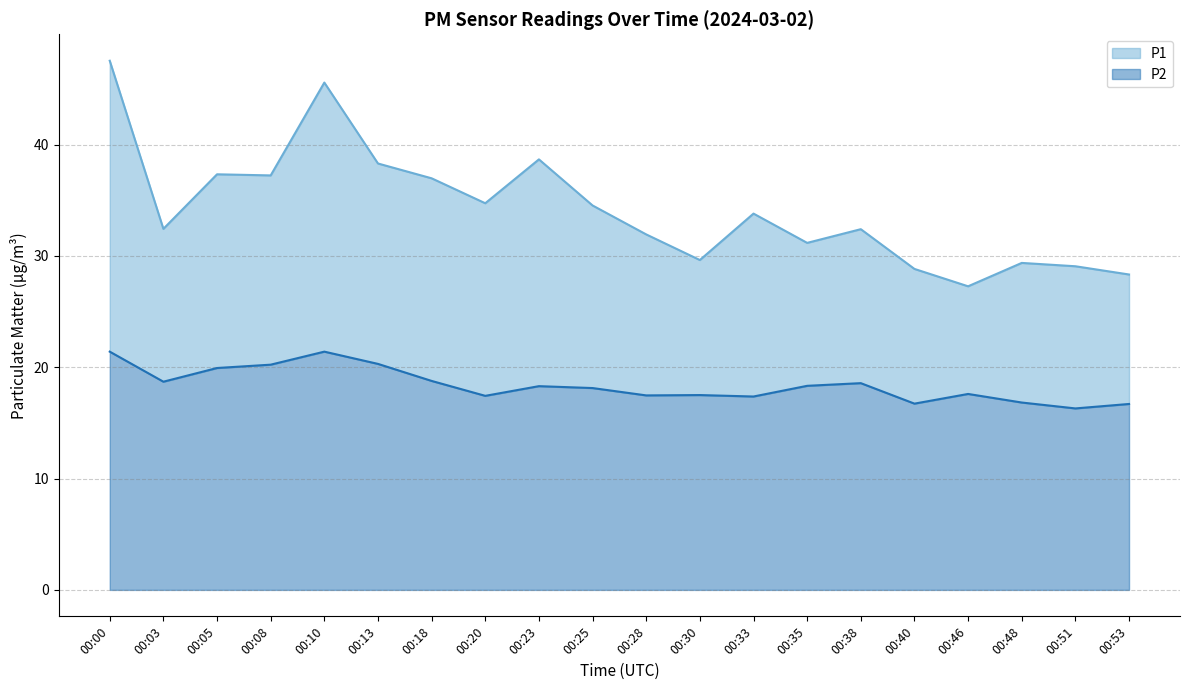

Does the chart display data point markers on the line(s)?

No